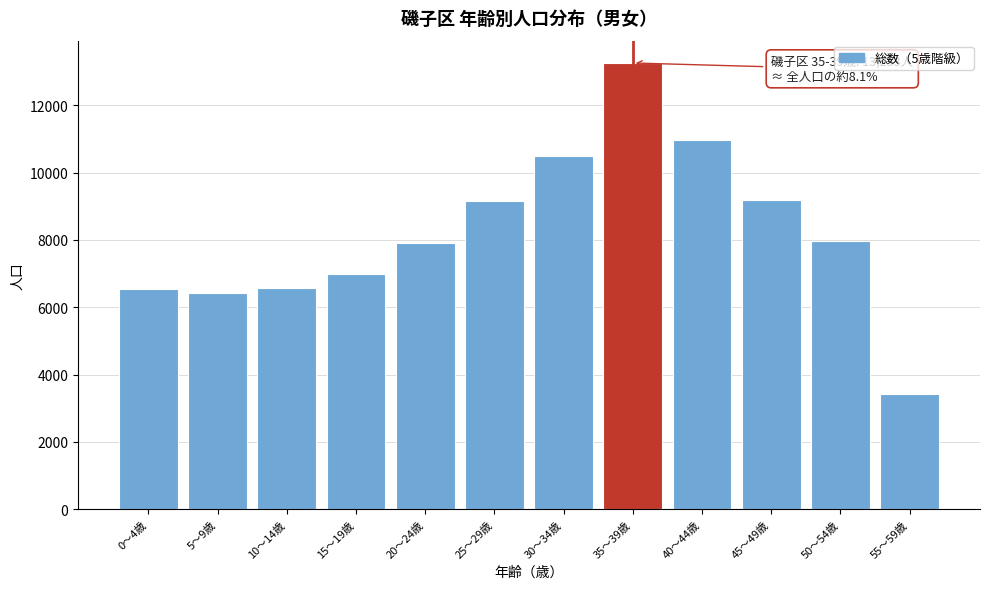

What is the approximate value at 20〜24歳?

7897